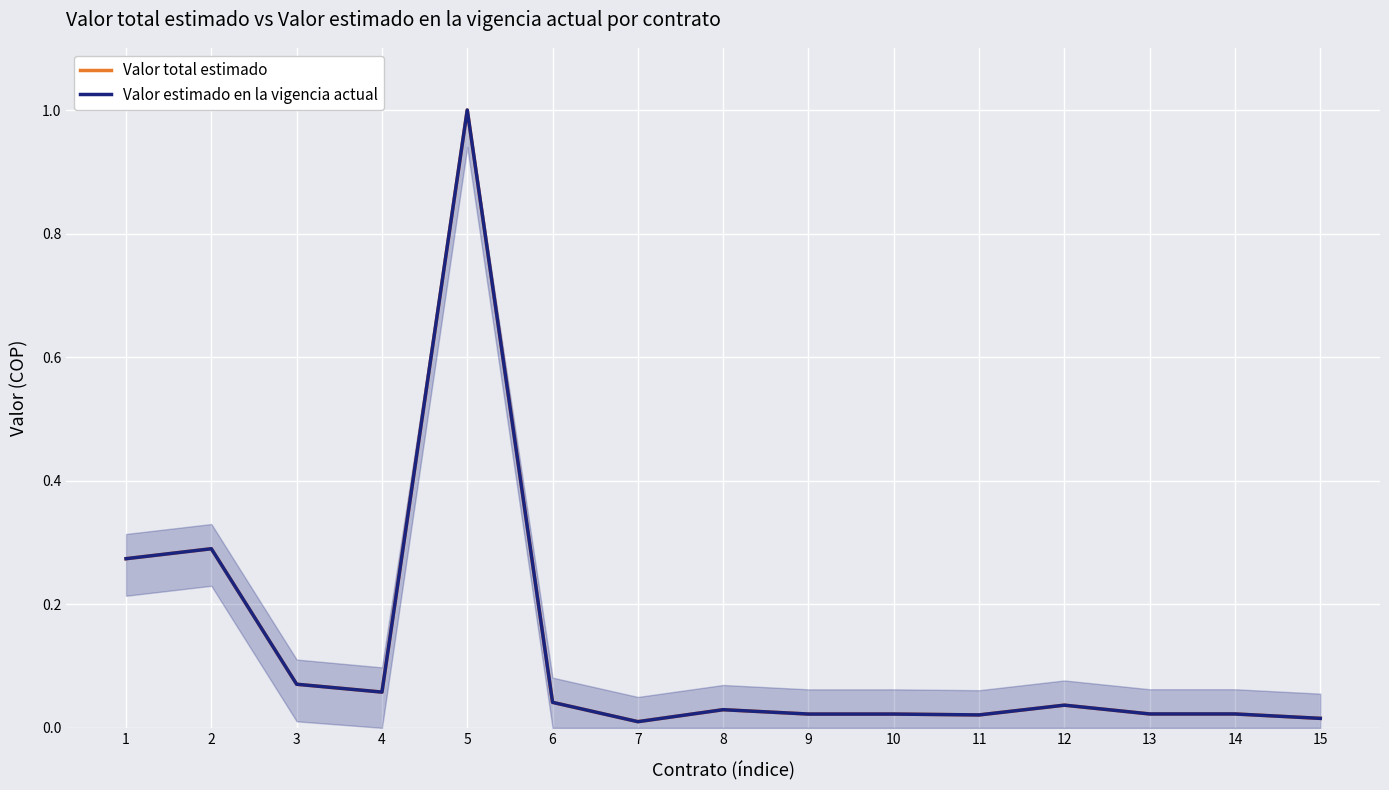

Where is the first local minimum for Valor estimado en la vigencia actual?

4